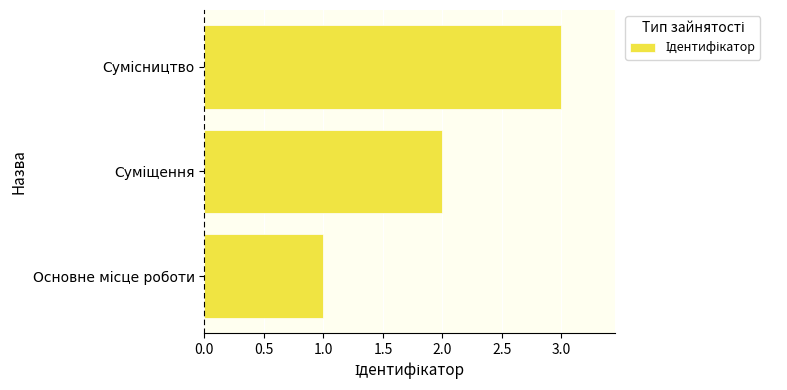

Are the bars horizontal?

Yes